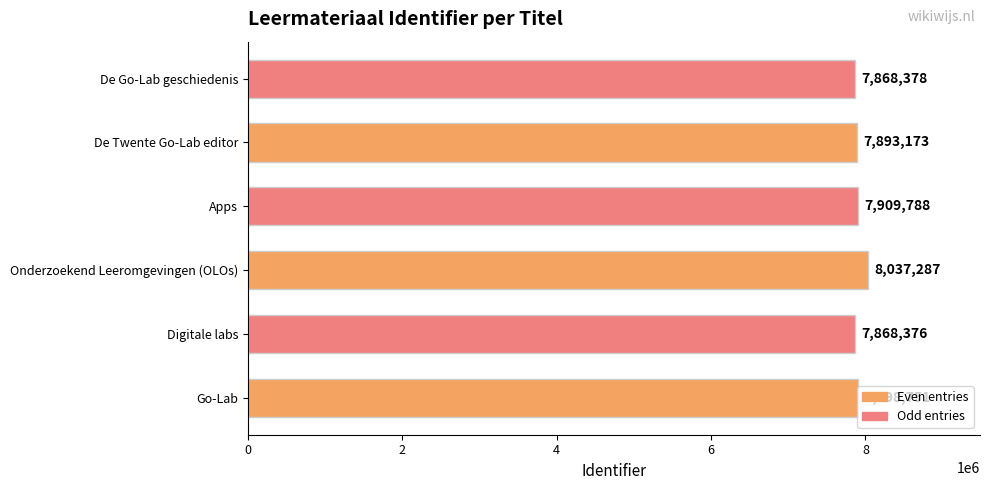

True or false: the data shows 8037287 at Onderzoekend Leeromgevingen (OLOs).

True